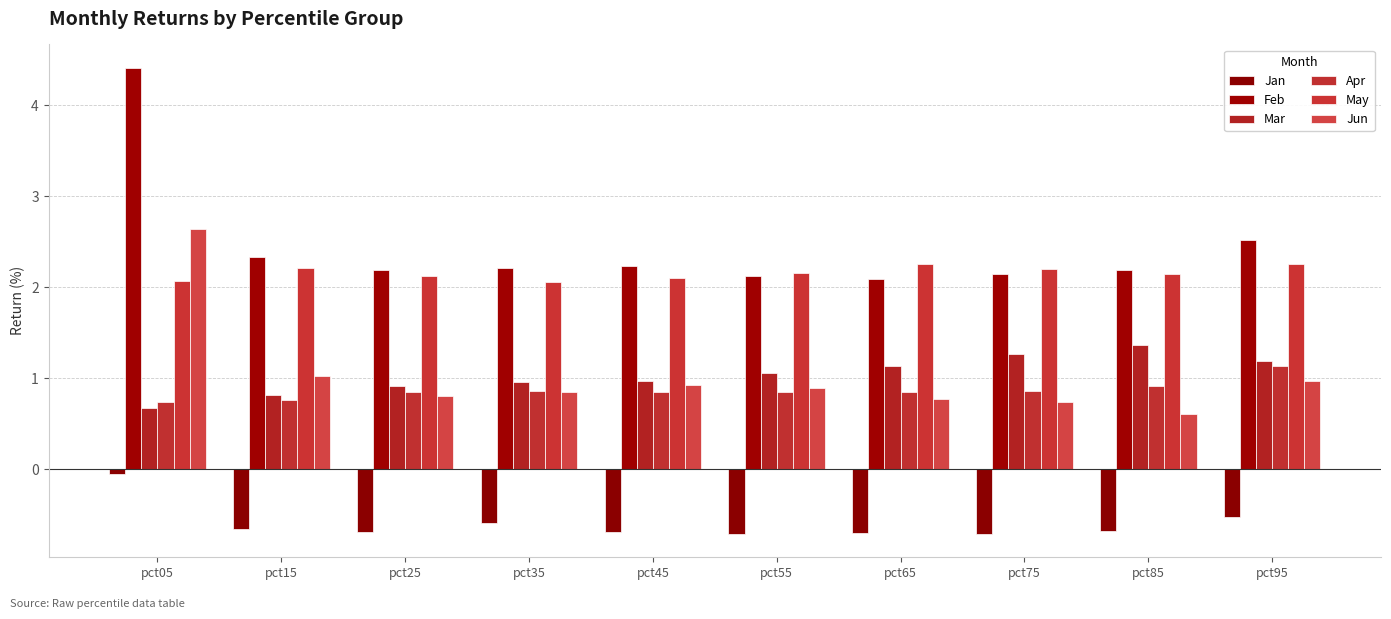

How many May values are between 2 and 3?

10